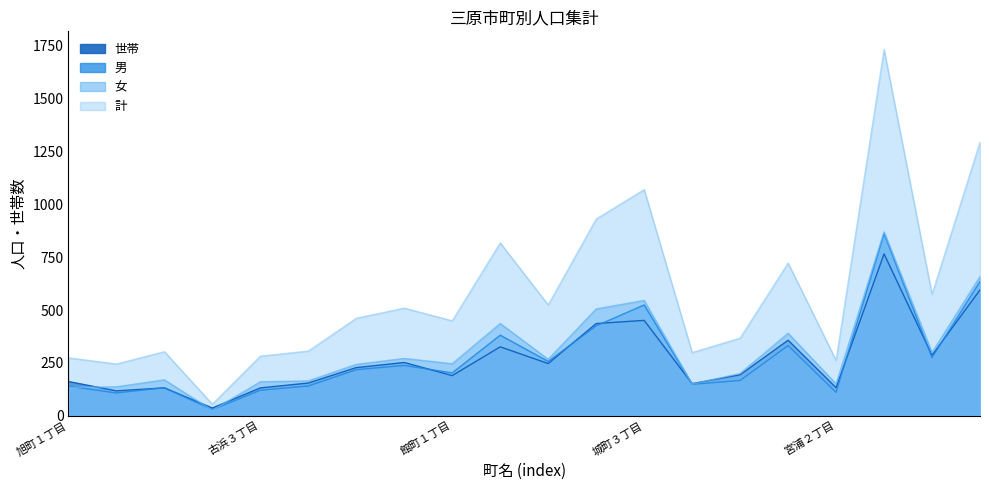

True or false: 世帯 and 計 intersect in this chart.

False